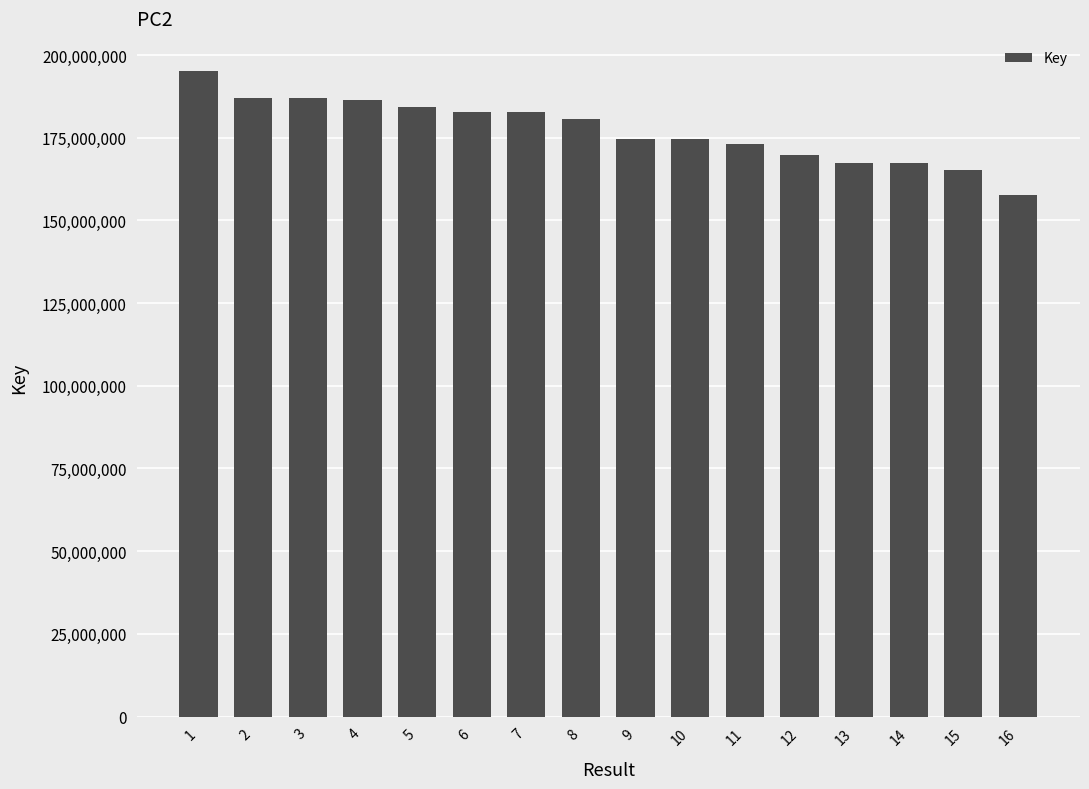

Count the number of data series in this chart.

1